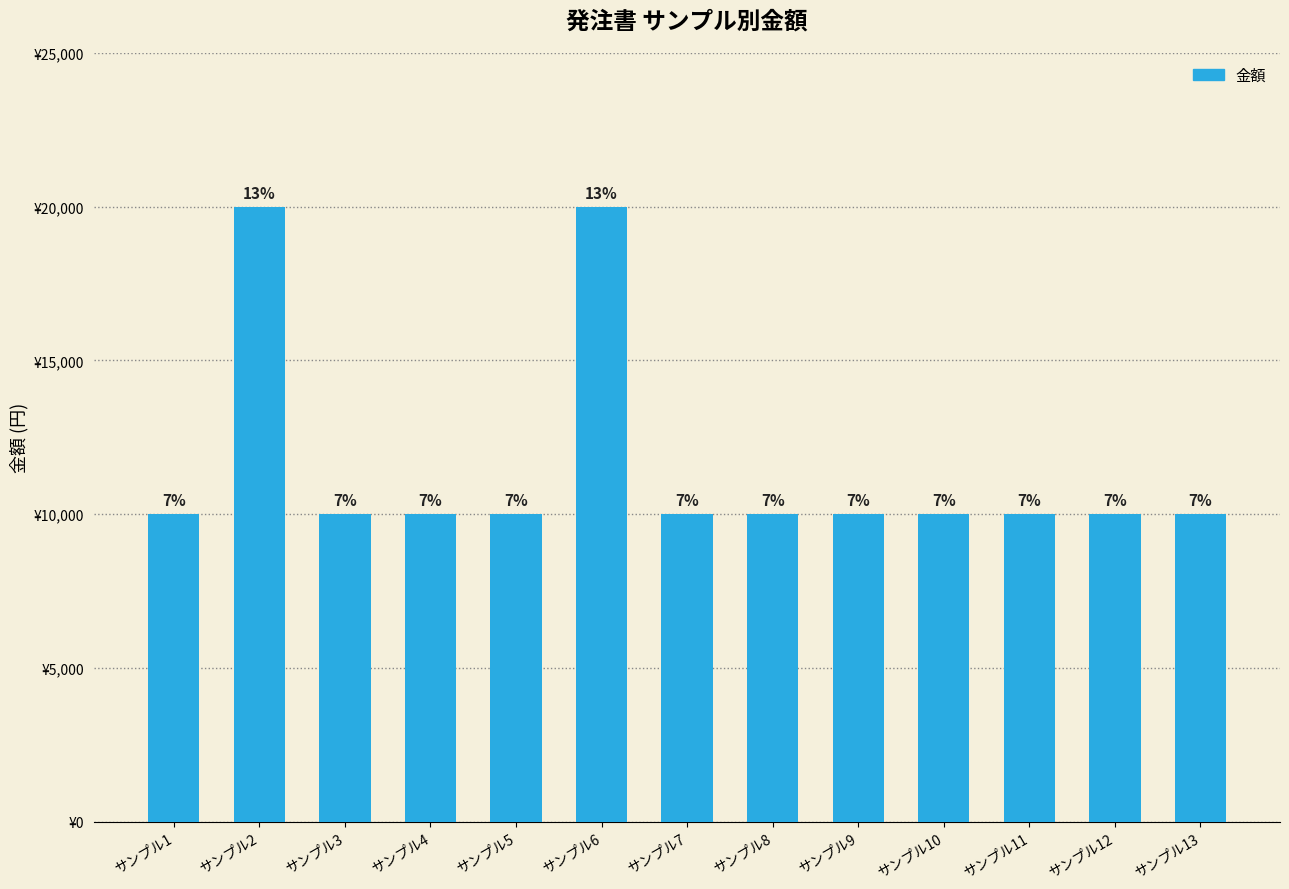

Does the chart contain any negative values?

No